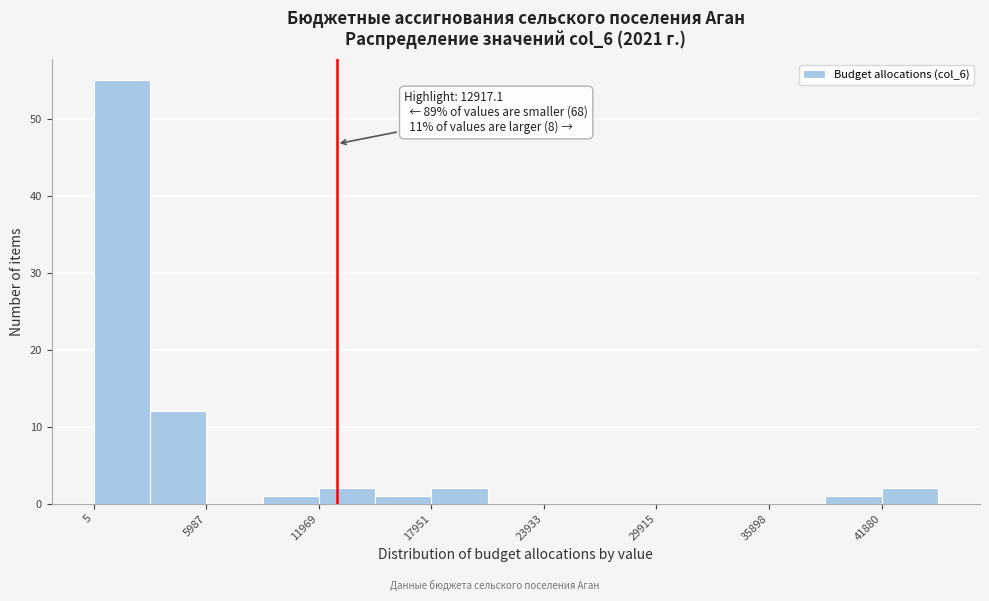

Around what value on the x-axis is the tallest bar? Give the approximate position of its centre, as read against the axis.

2000